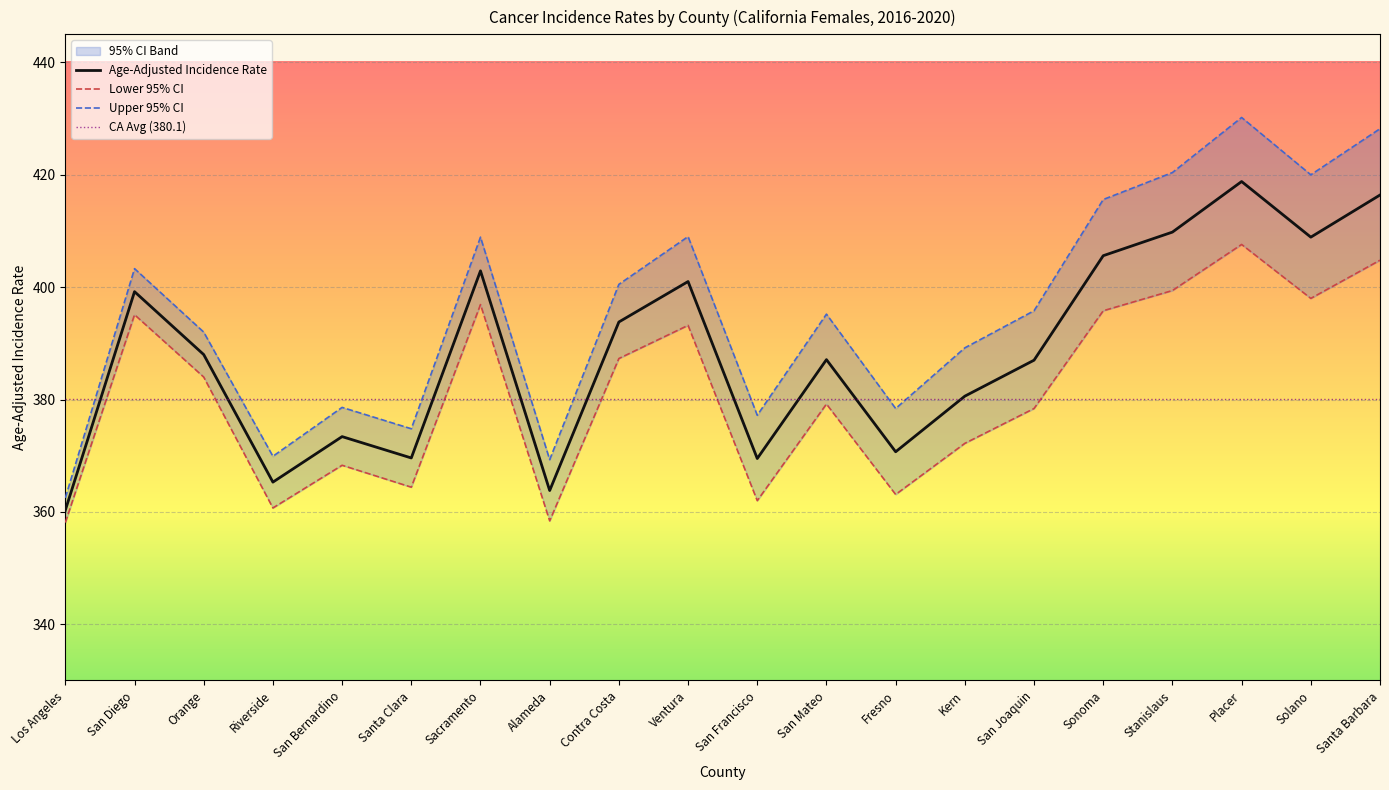

What is the sum of the Age-Adjusted Incidence Rate values at Contra Costa and Los Angeles?

754.1